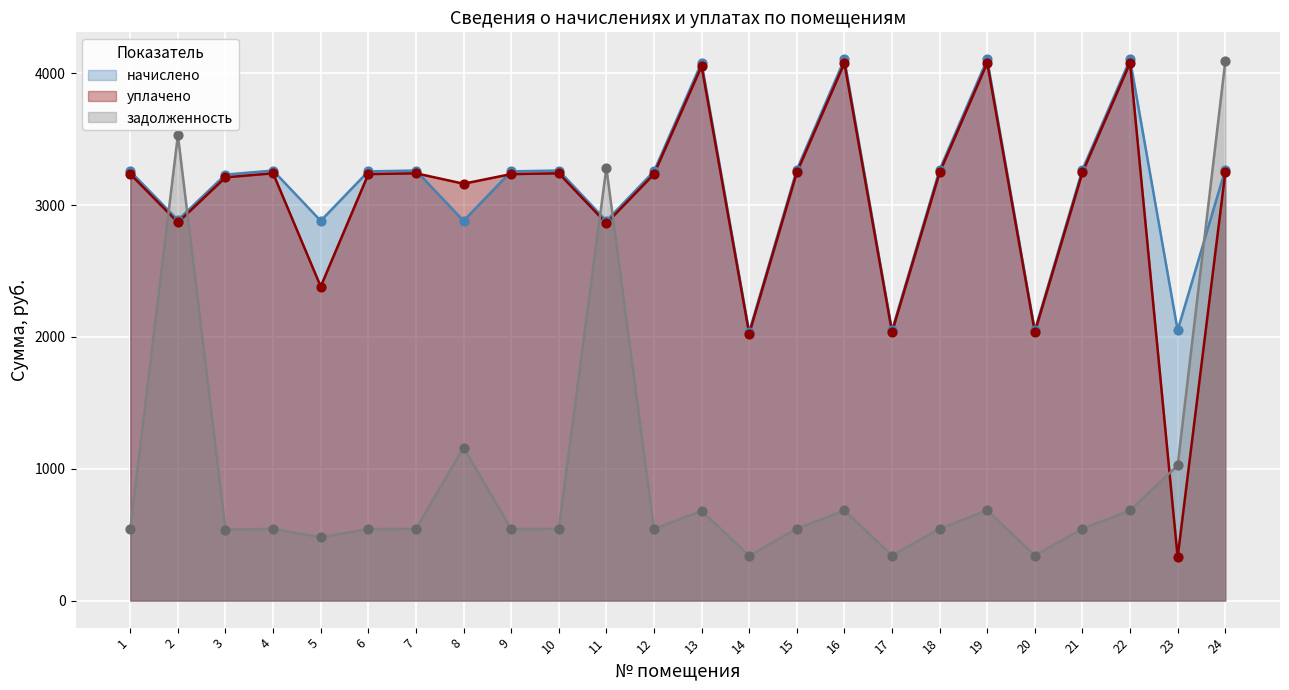

At which category is the sum across all series the highest?

24